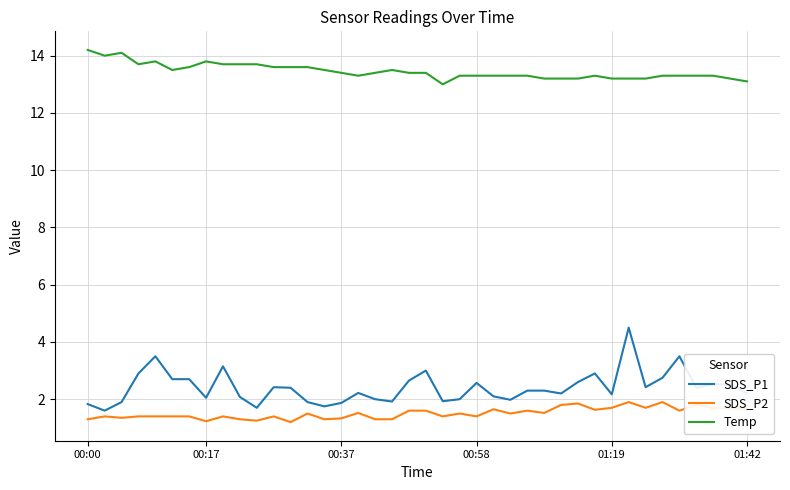

At how many categories does at least one series exceed 2?

40